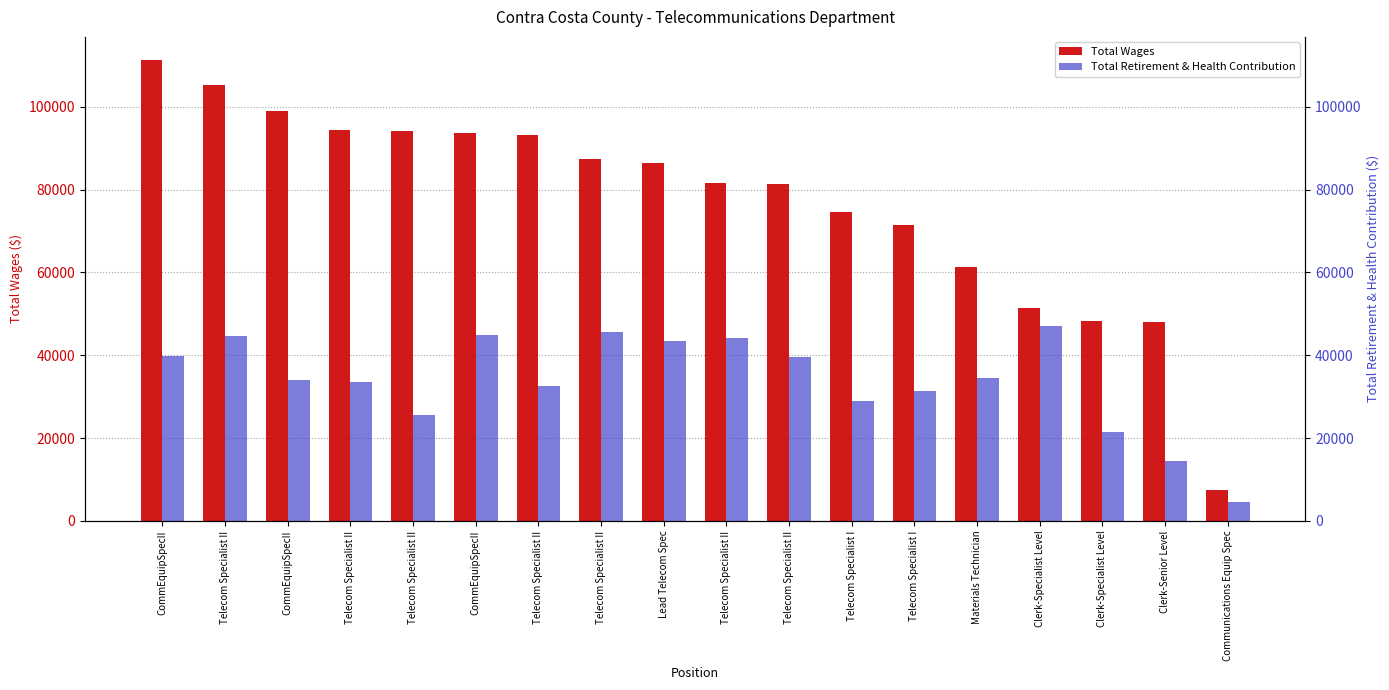

Is it true that Total Wages equals 48160 at Clerk-Specialist Level?

True